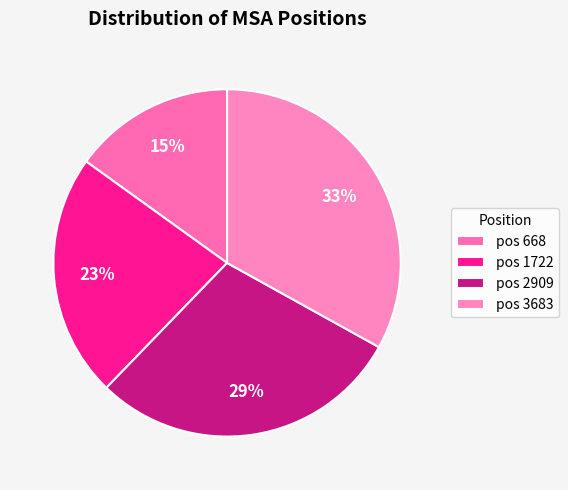

Count the number of slices in the pie.

4